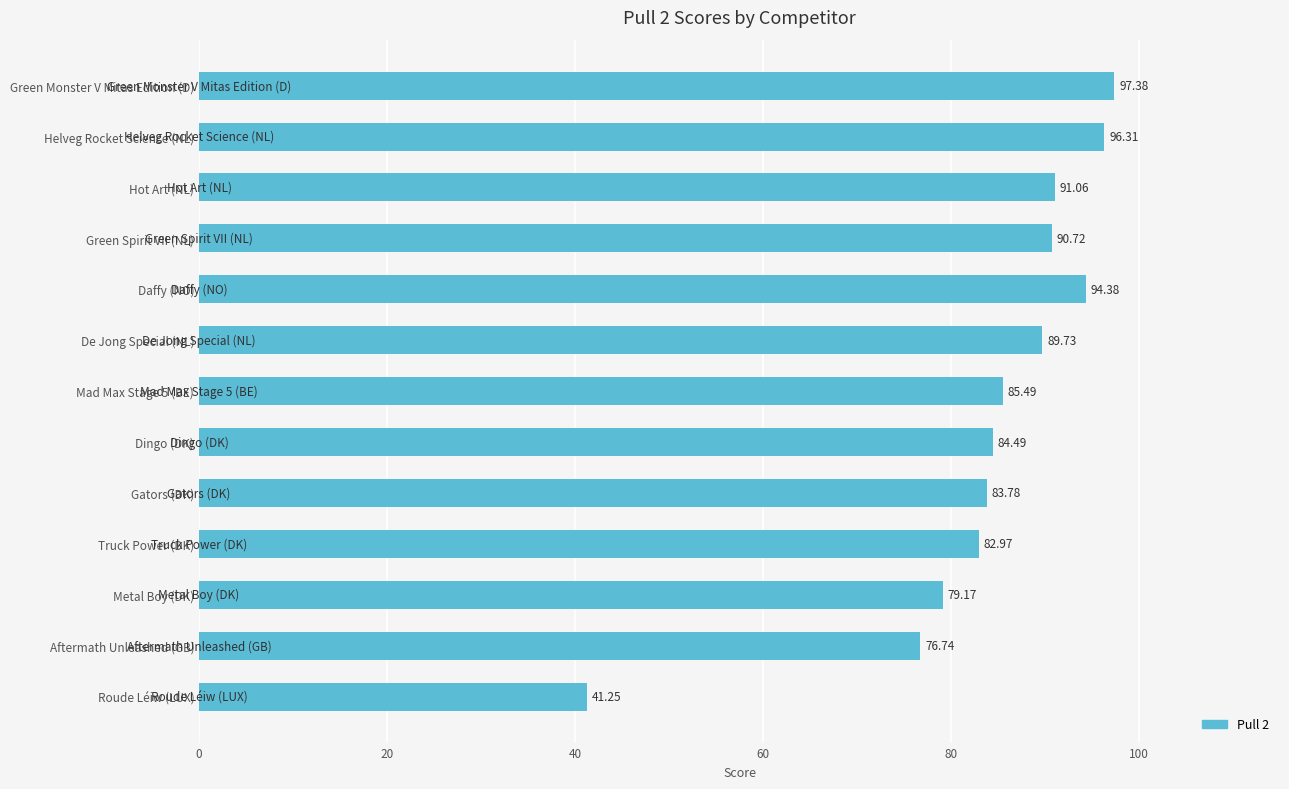

How many bars are there in total?

13